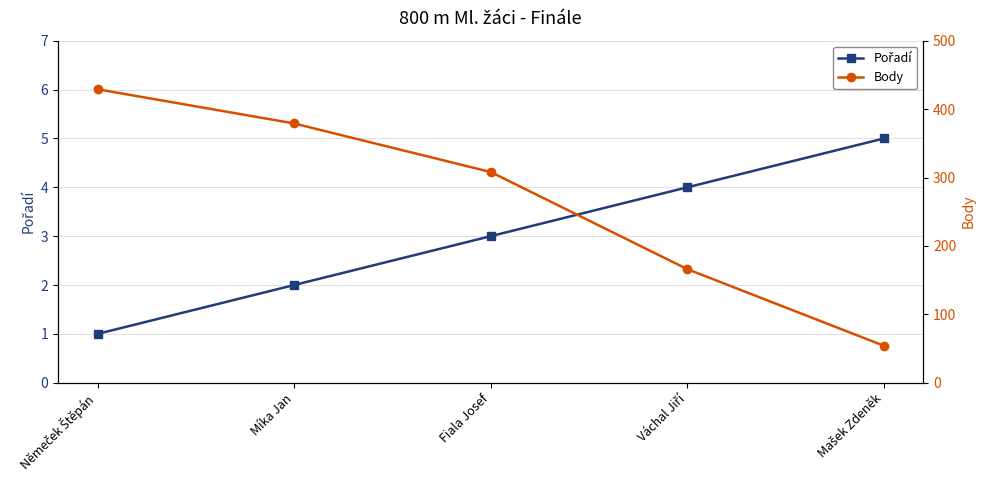

Where does the Pořadí series first go above 3?

Váchal Jiří